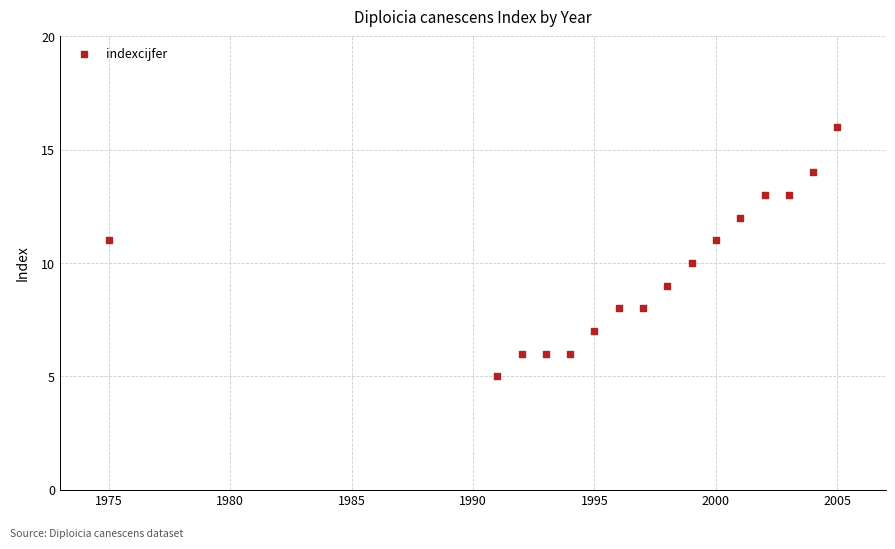

What is the range of X values (max minus min)?

30